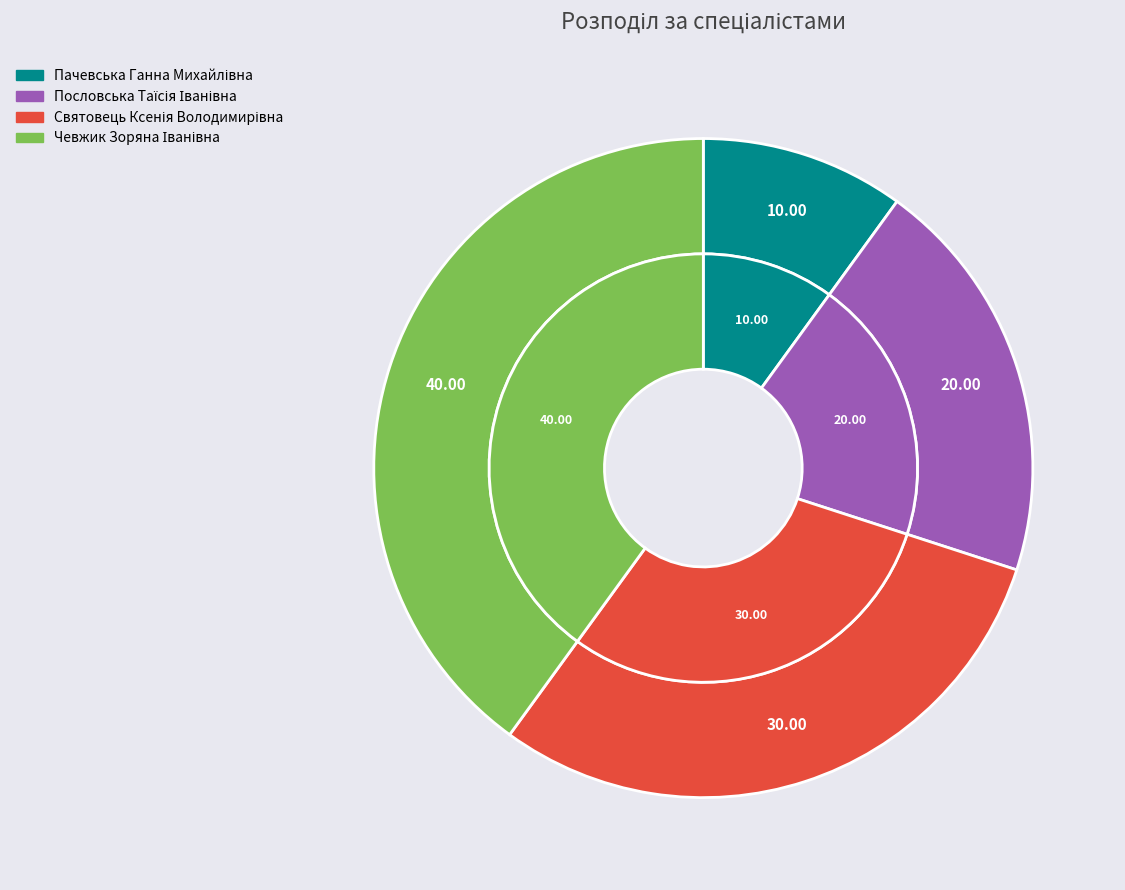

Is it true that Пачевська Ганна Михайлівна is 22% of the pie?

False